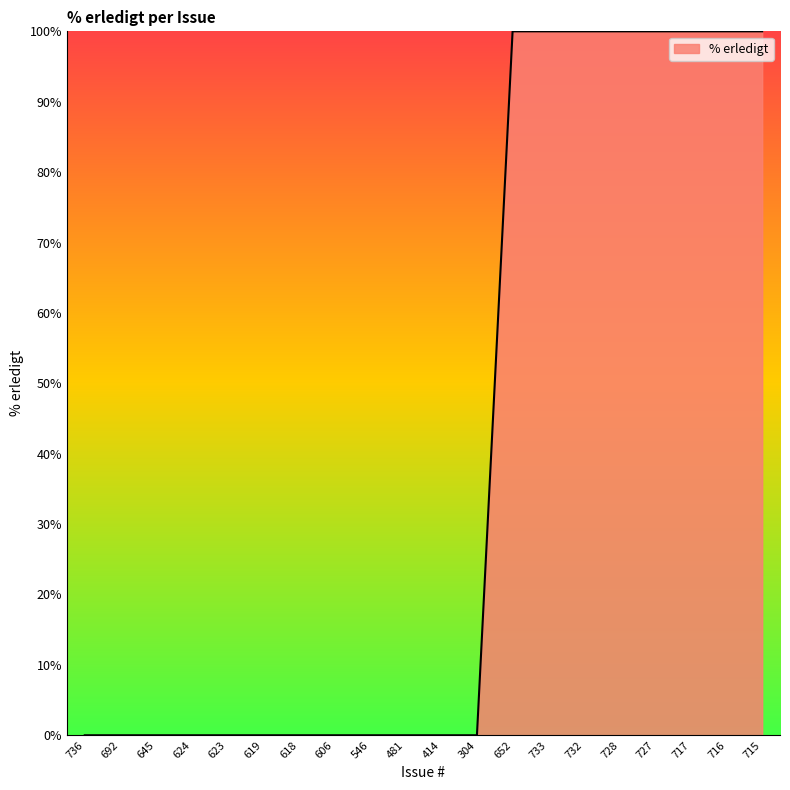

What is the difference between the maximum and minimum values?

100